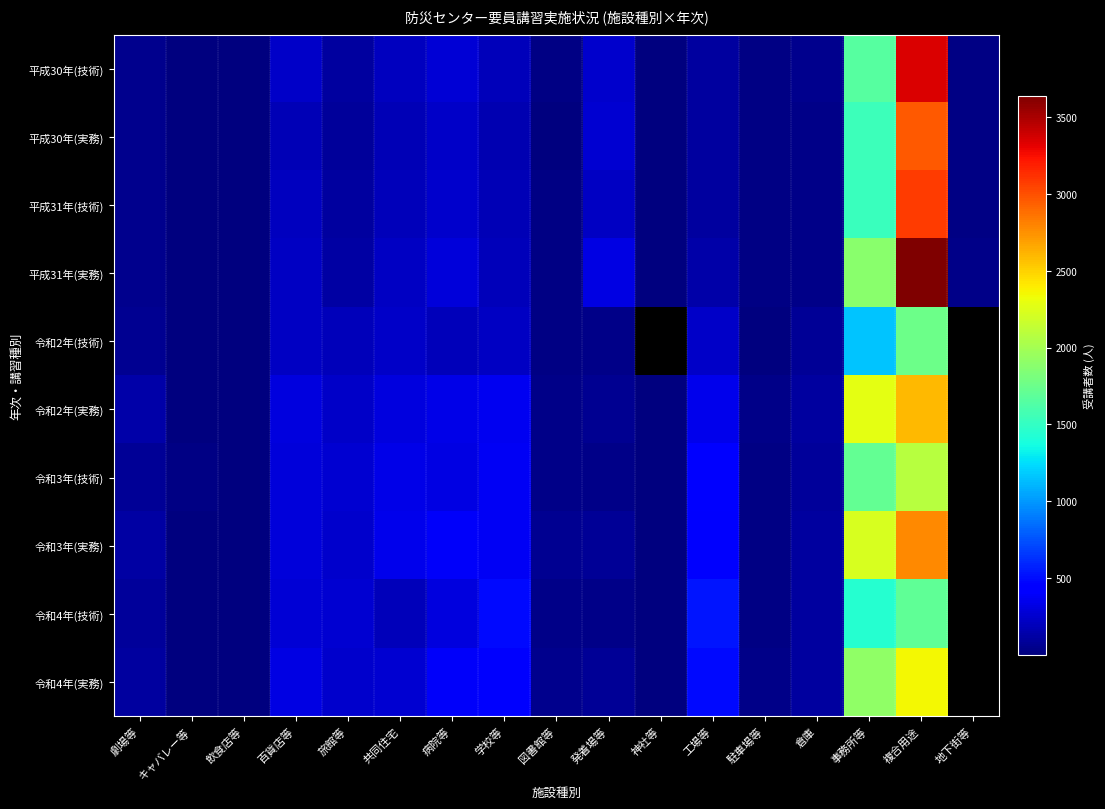

Rank the categories by 平成31年(実務) value from highest to lowest.

複合用途, 事務所等, 発着場等, 病院等, 百貨店等, 共同住宅, 学校等, 工場等, 旅館等, 劇場等, 倉庫, 地下街等, 駐車場等, 図書館等, 飲食店等, 神社等, キャバレー等